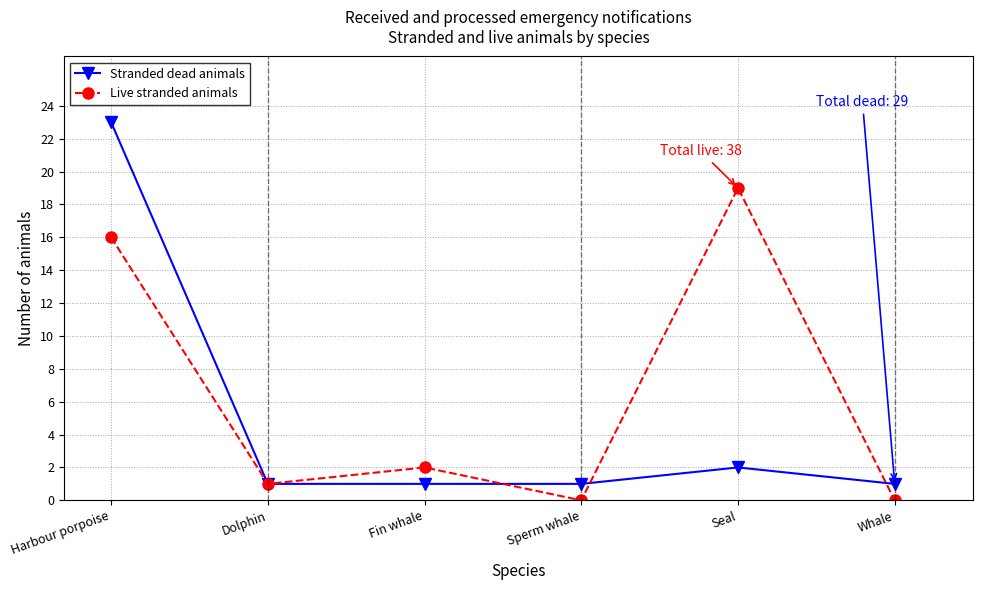

What are all the series names shown in the legend?

Stranded dead animals, Live stranded animals